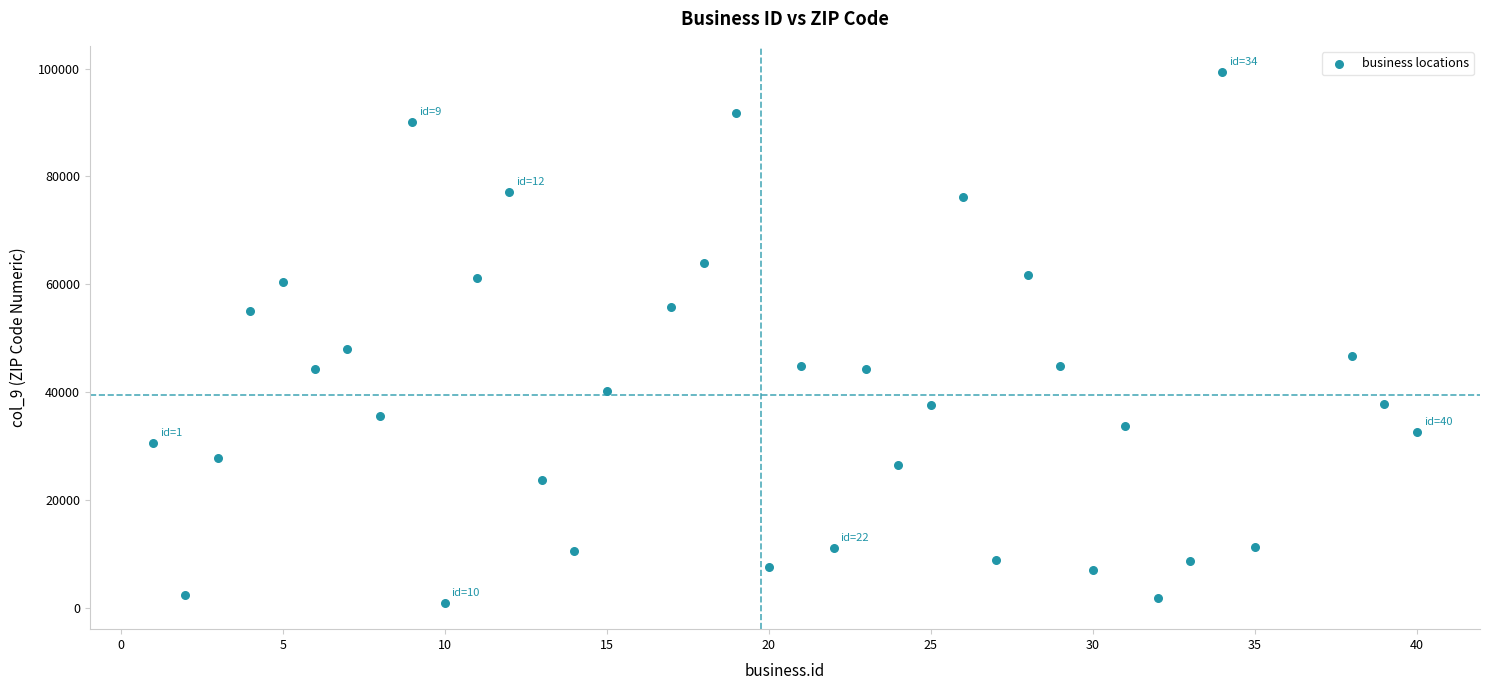

What is the range of Y values (max minus min)?

98274